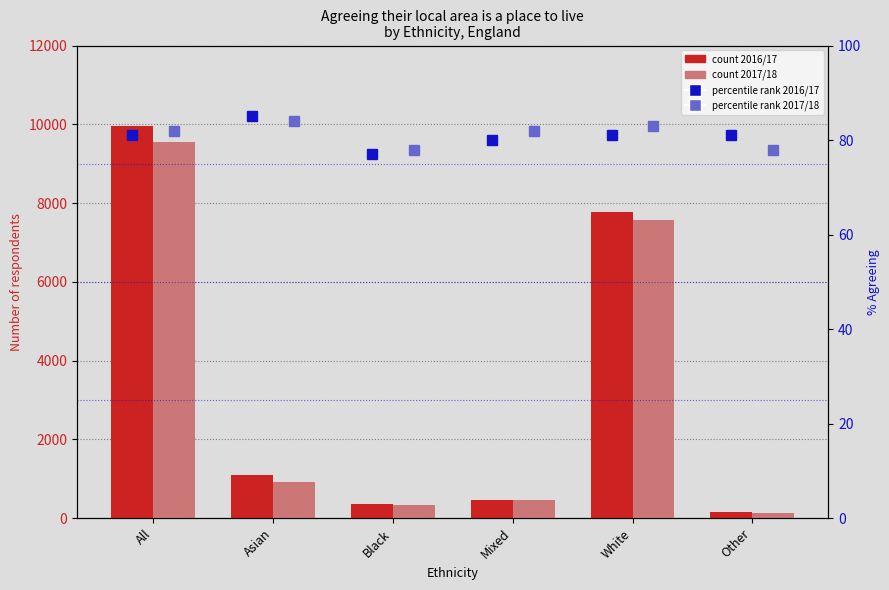

Which category has the highest value across all series?

All